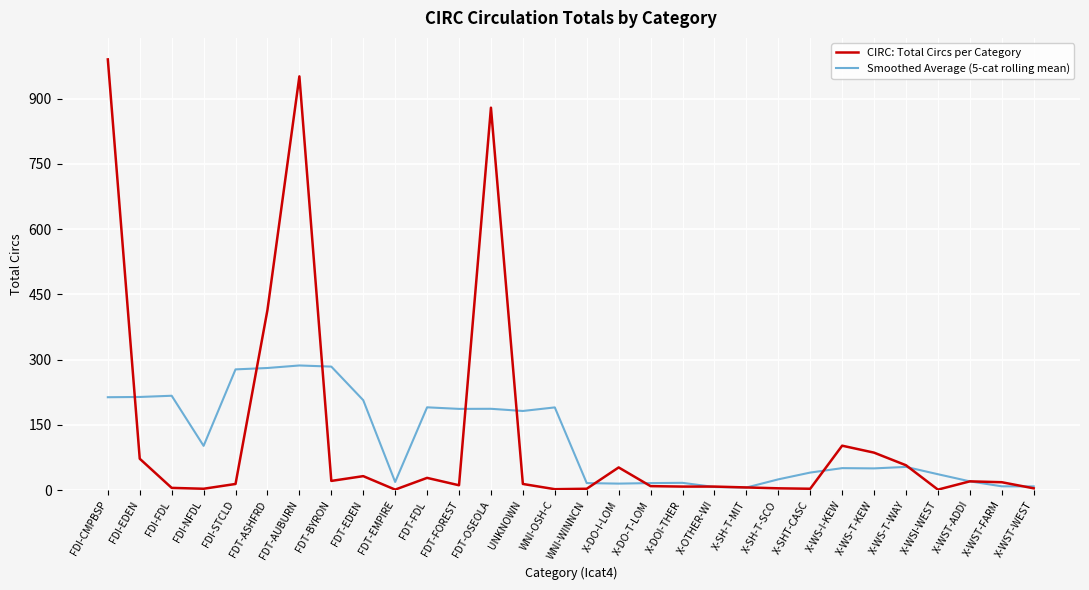

True or false: CIRC: Total Circs per Category and Smoothed Average (5-cat rolling mean) intersect in this chart.

True